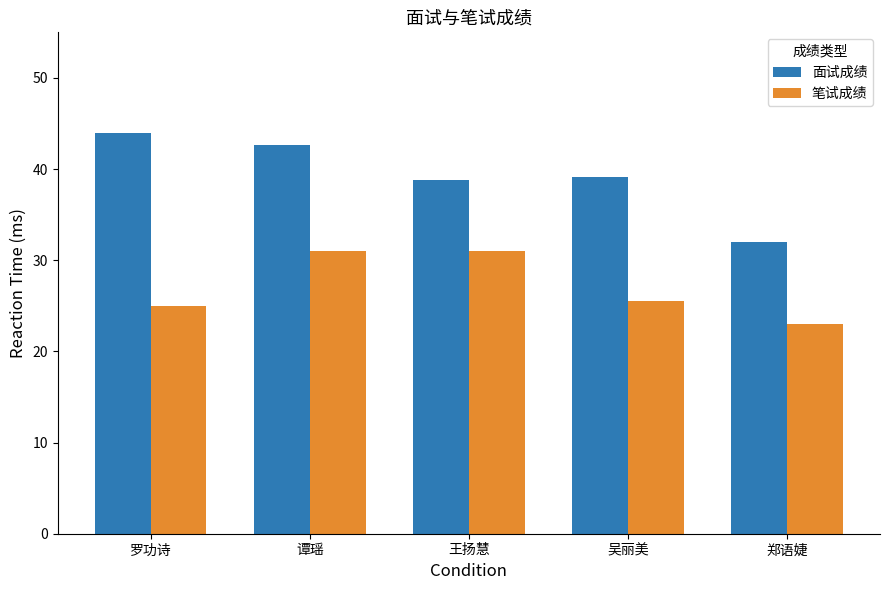

What is the difference between the second highest and second lowest values in the 面试成绩 series?

3.8